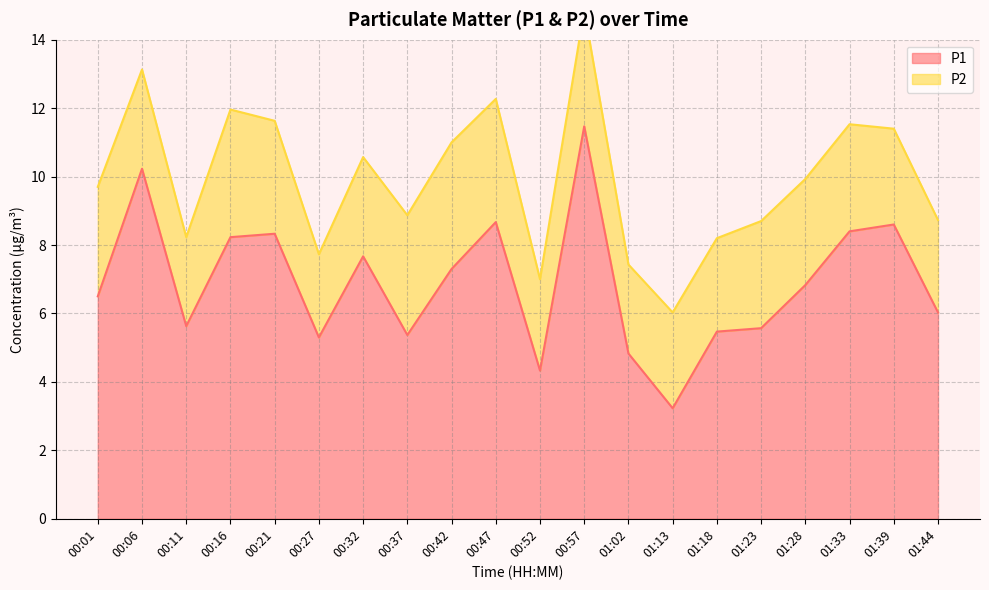

What is the change in value from 00:21 to 01:33?

+0.1